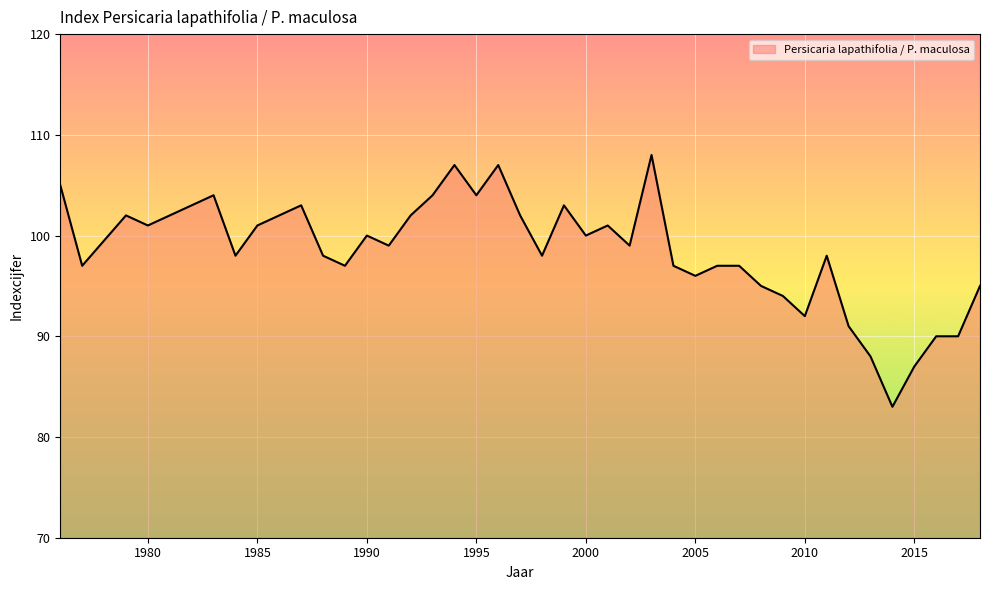

How many lines are shown in the chart?

1